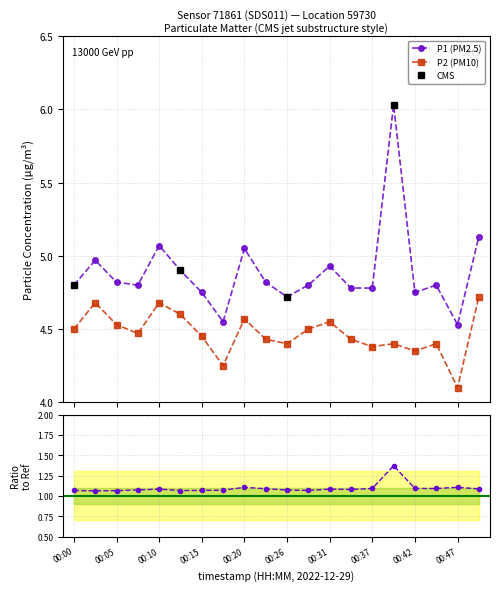

Reading left to right, transcribe all the data shown in this chart.

P1: 4.8	5.0	4.8	4.8	5.1	4.9	4.8	4.5	5.0	4.8	4.7	4.8	4.9	4.8	4.8	6.0	4.8	4.8	4.5	5.1
P2: 4.5	4.7	4.5	4.5	4.7	4.6	4.5	4.2	4.6	4.4	4.4	4.5	4.5	4.4	4.4	4.4	4.3	4.4	4.1	4.7